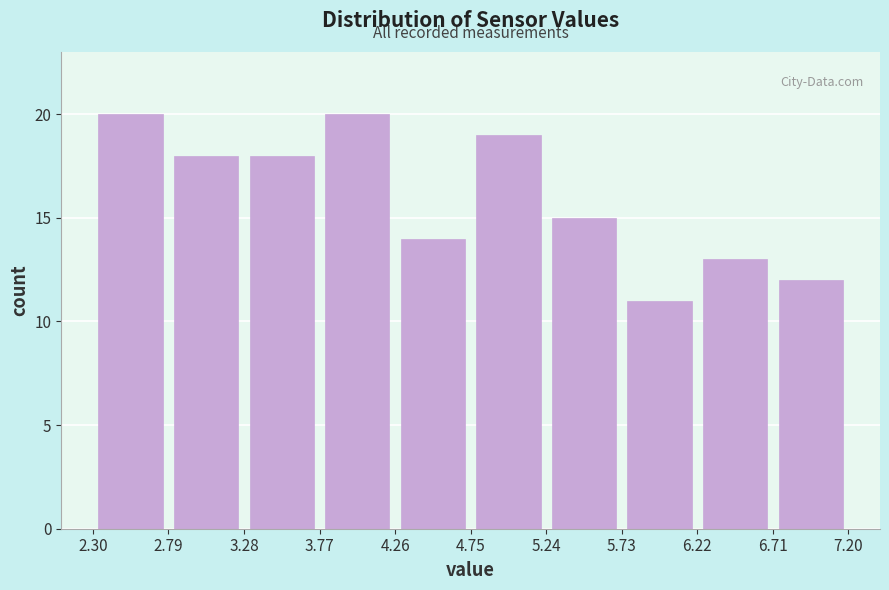

How tall is the bar that spans 2.30 to 2.79 on the x-axis? The values are not printed on the chart, so give them approximately, as read against the axis.

20